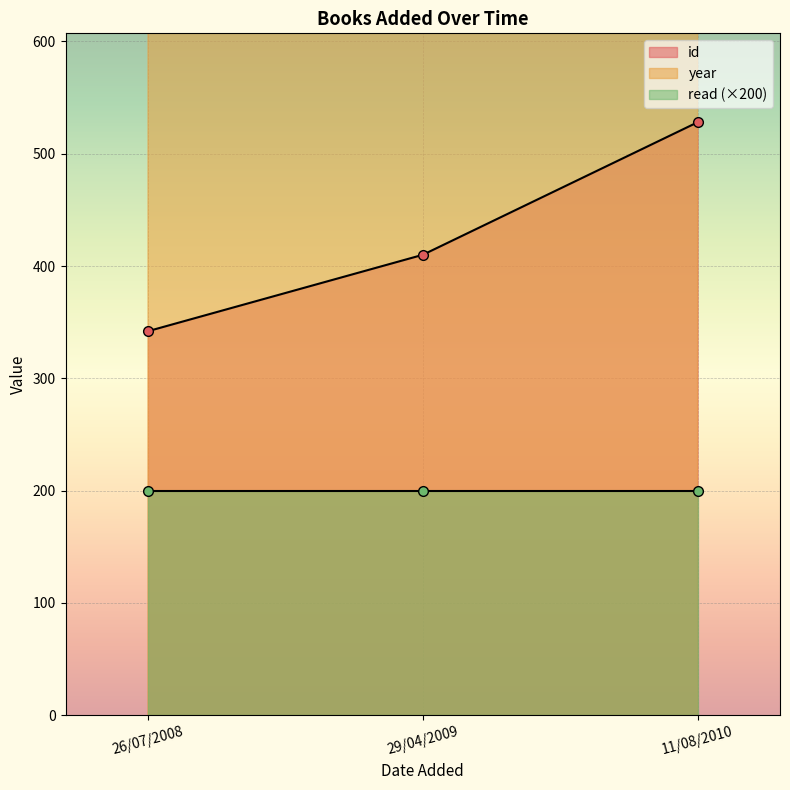

List the series in order of their overall mean, highest first.

year, id, read